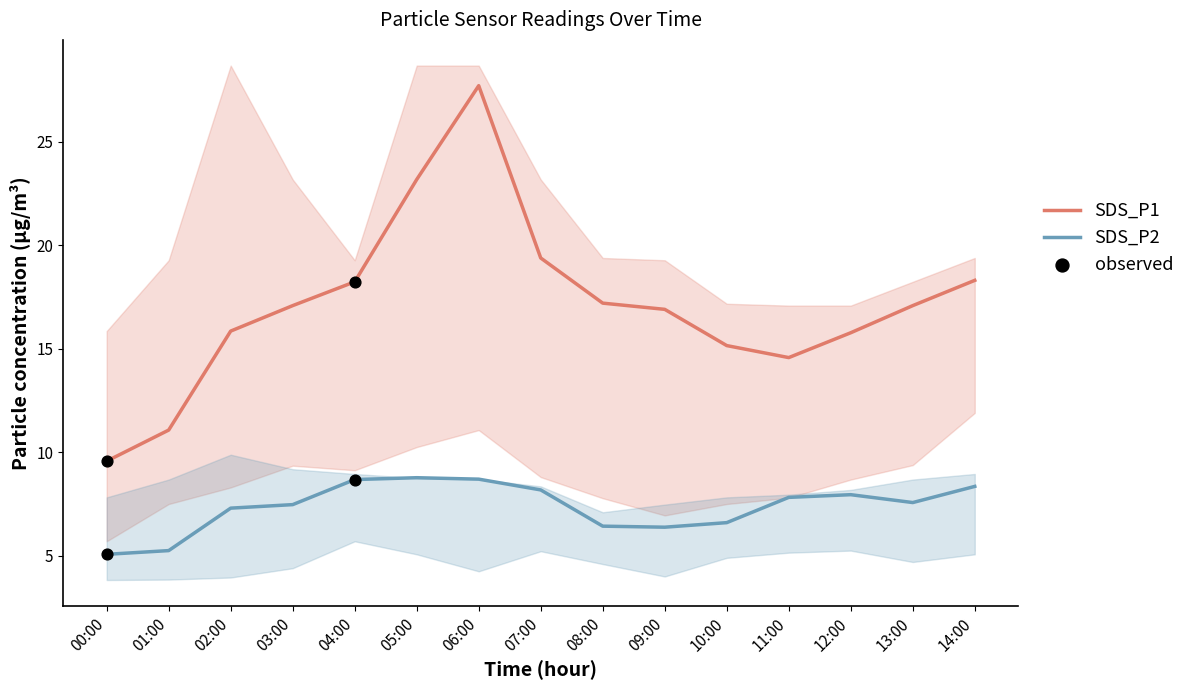

At which category is the sum across all series the highest?

06:00